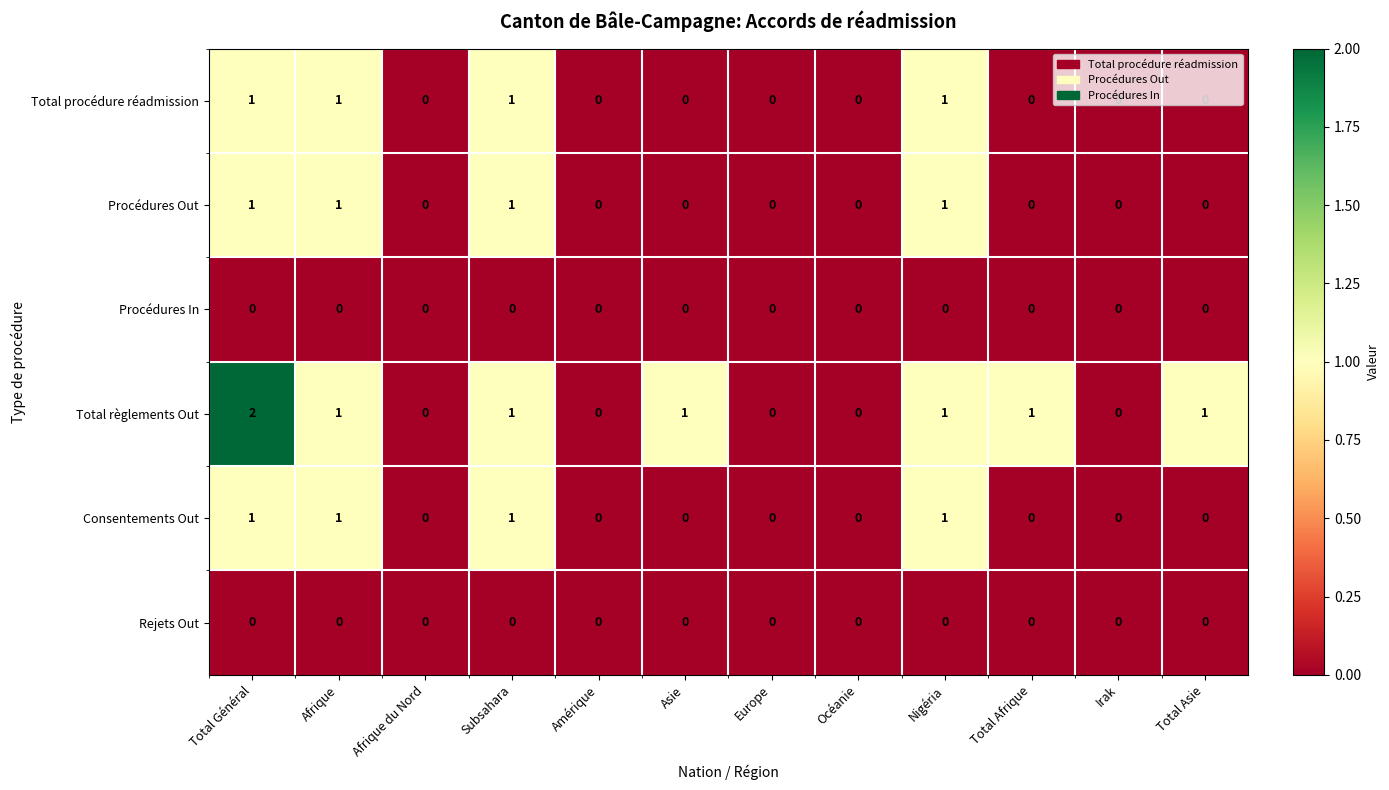

At which category is the sum across all series the highest?

Total Général